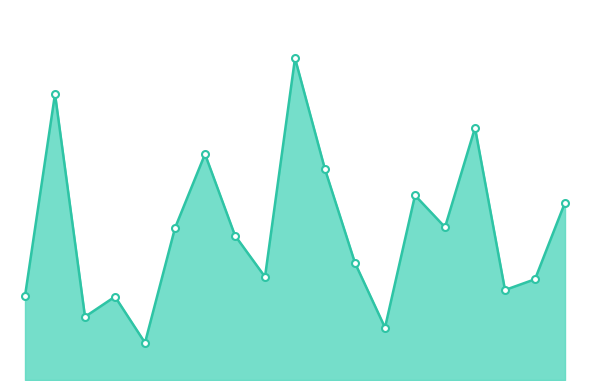

List the labels in order of value, smallest first.

Чай с сахаром, Хлеб пшеничный, Масло сливочное, Сыр в нарезке, Батон, Котлеты рыбные, Хлеб пшеничный 2, Икра кабачковая, Хлеб бородинский, Компот из сушеных фруктов, Соки фруктовые, Сушки, Чай с молоком, Молоко кипяченое, Тефтели из говядины, Суп картофельный, Картофель в молоке, Каша ячневая, Макаронные изделия